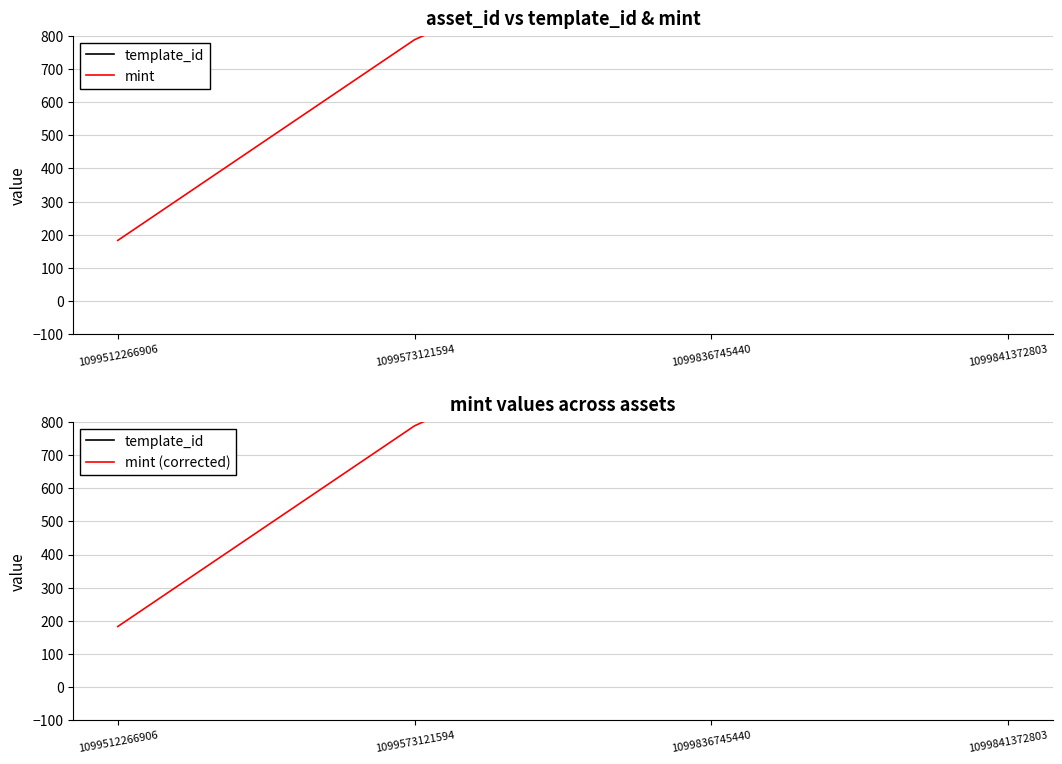

What is the highest value of the mint (corrected) series?

1693